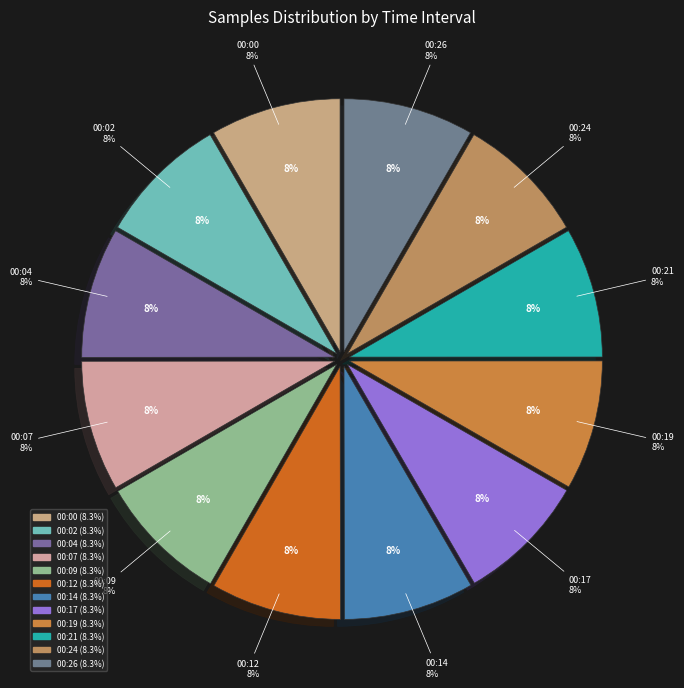

What is the smallest slice in the pie chart?

00:19